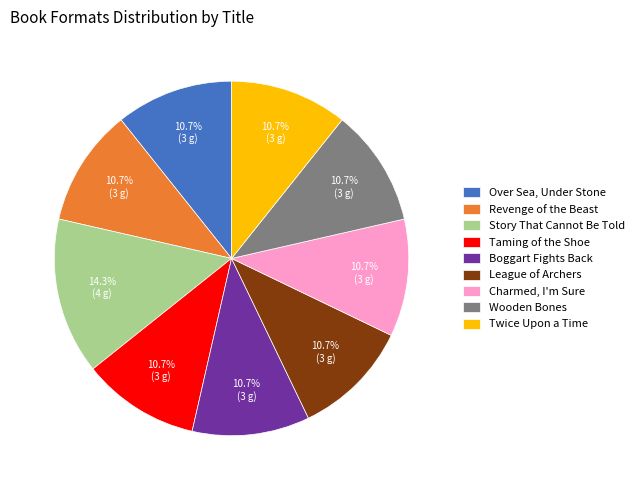

Is it true that Taming of the Shoe is 11% of the pie?

True